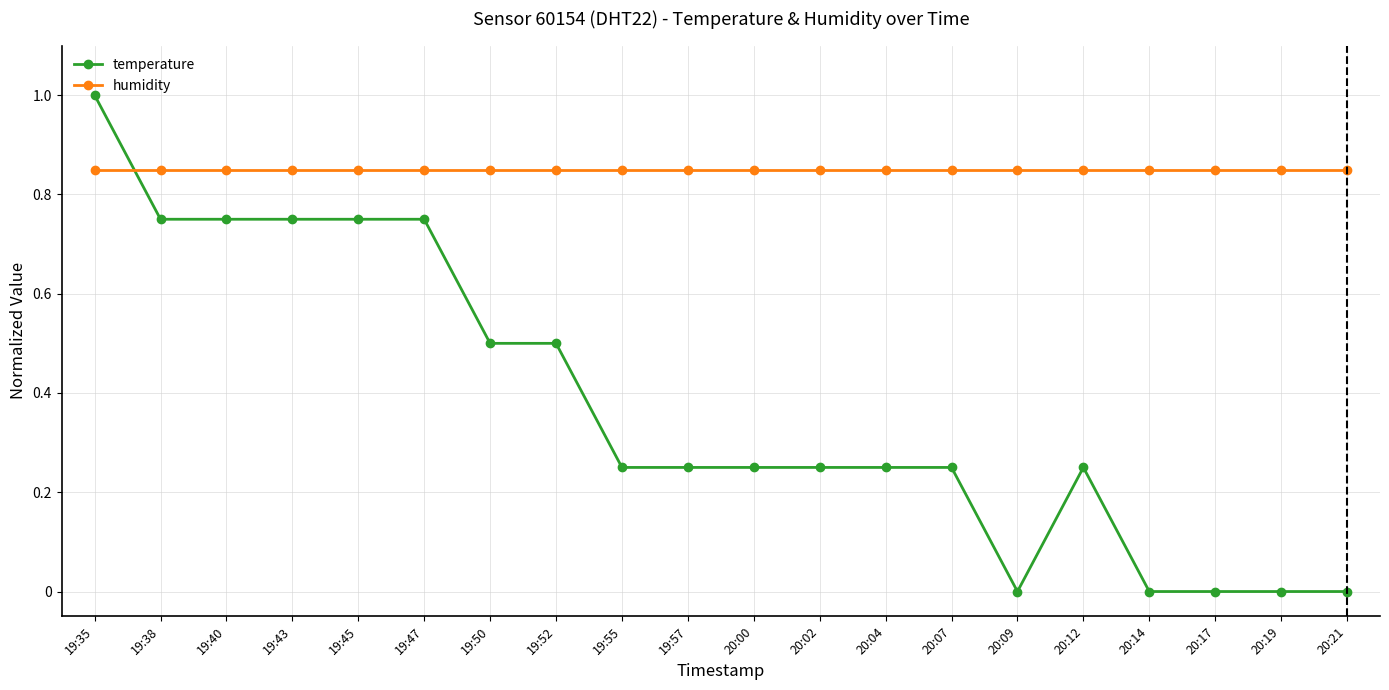

What is the label of the 4th point from the left?

19:43